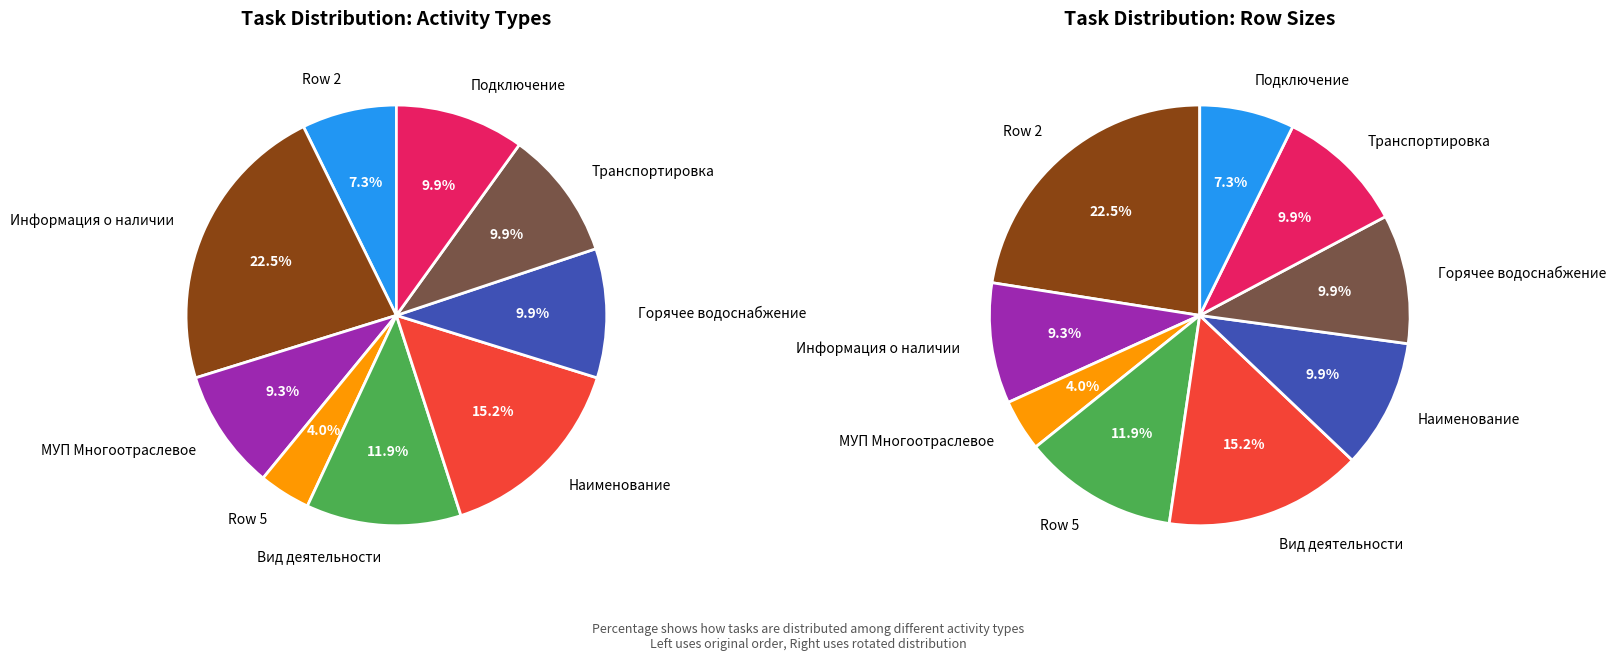

What is the total percentage of Наименование and Row 5?

19.2%